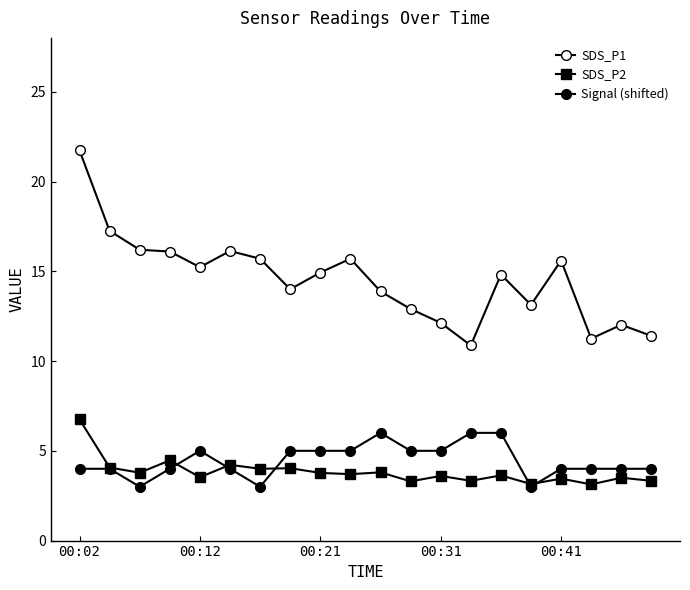

True or false: Signal (shifted) and SDS_P1 intersect in this chart.

False